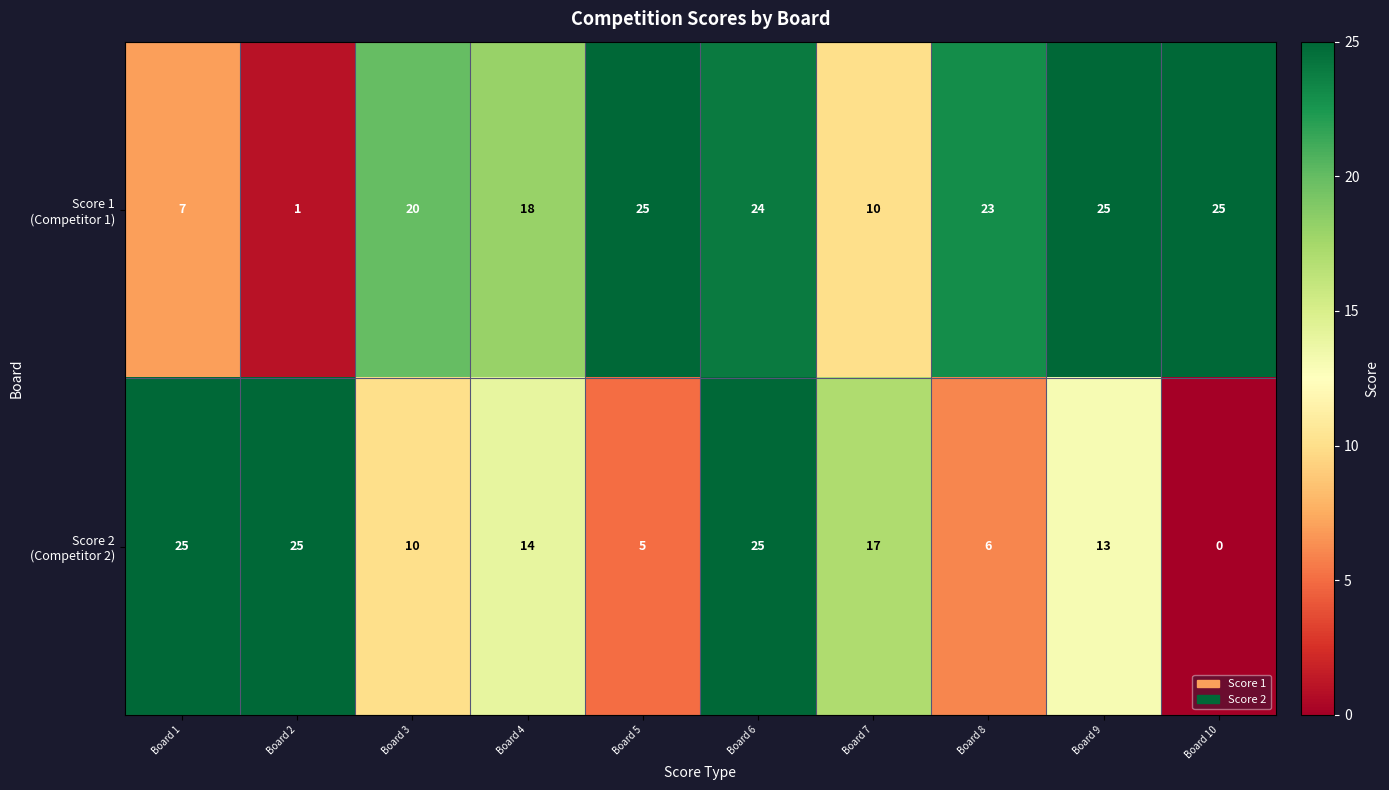

At how many categories does at least one series exceed 1?

10